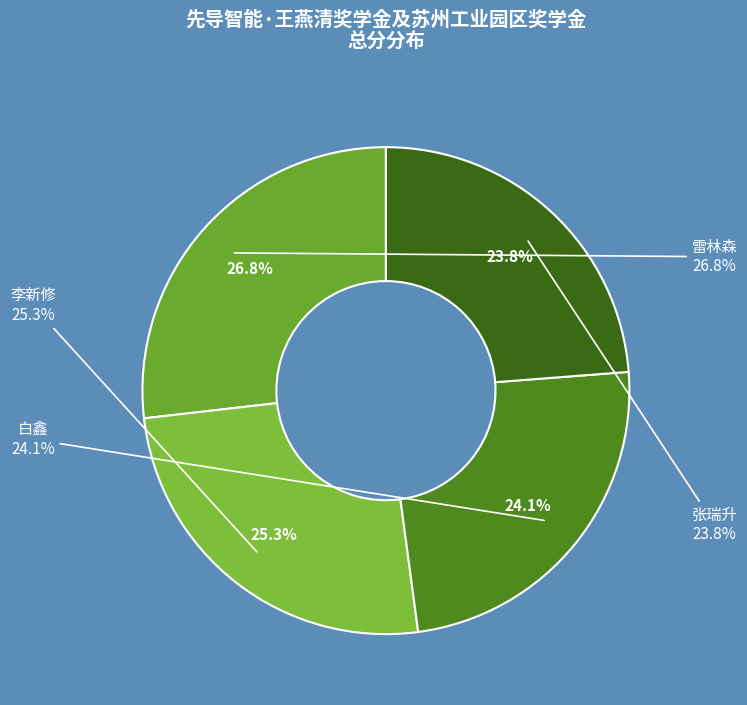

What percentage is the 雷林森
(102.24) slice, to the nearest percent?

27%